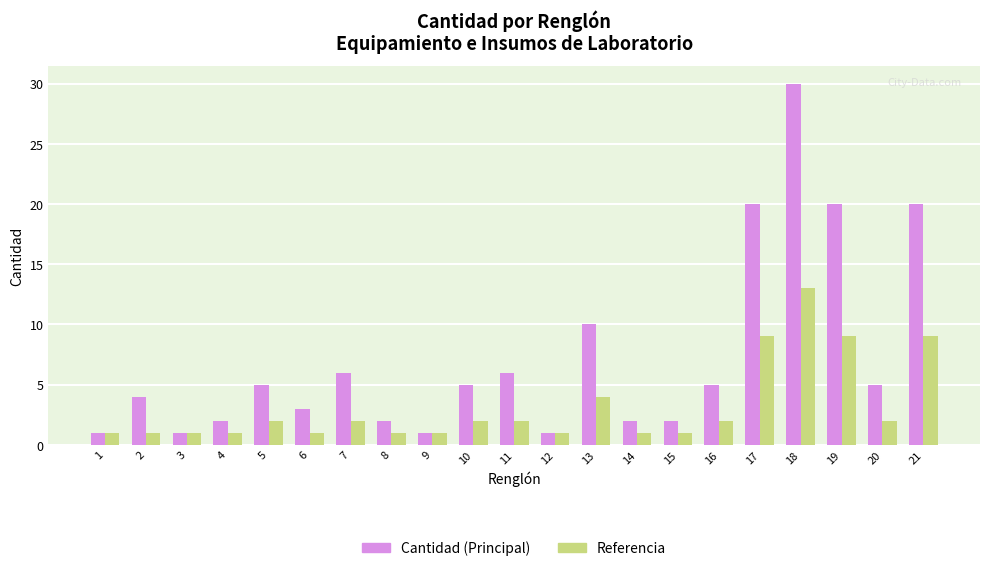

What is the total value across all series at 21?

29